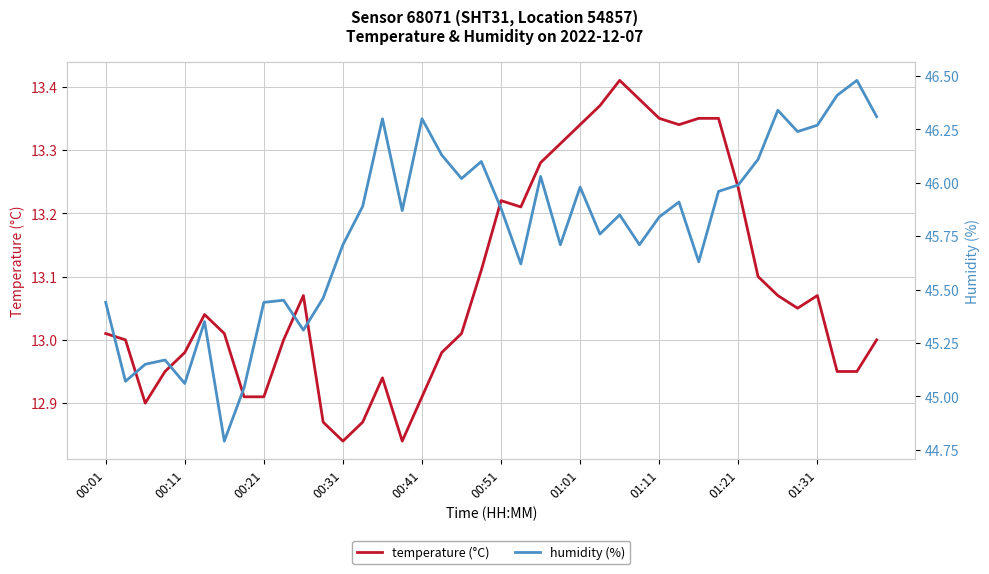

What is the smallest value displayed?

12.8